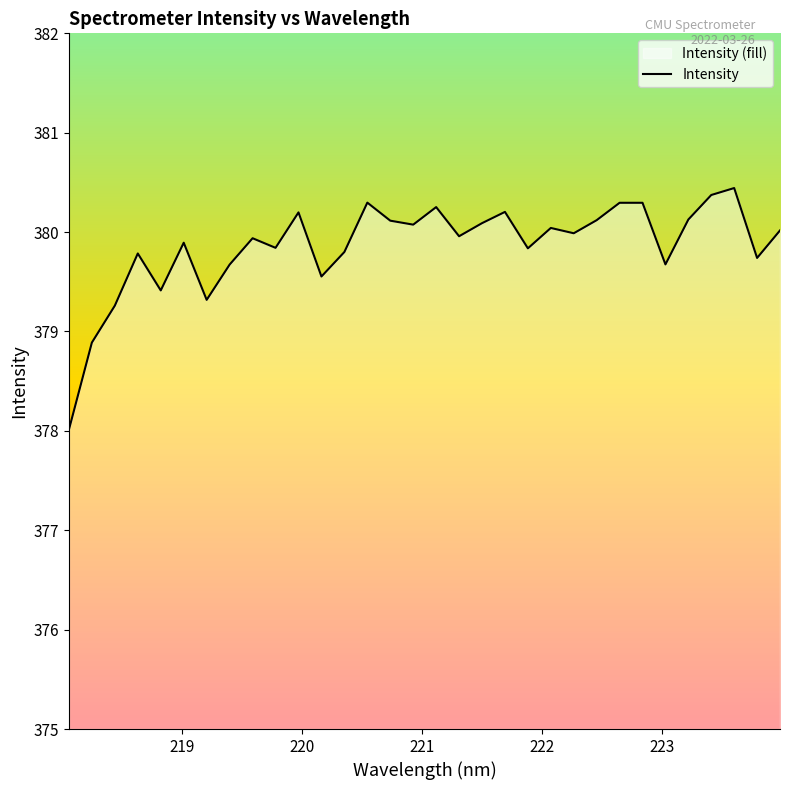

What is the minimum value shown in the chart?

378.0